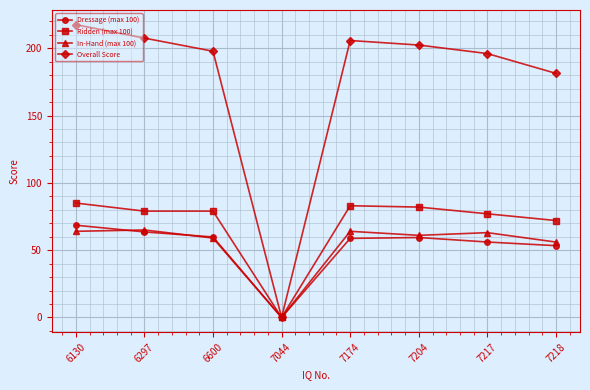

True or false: Ridden (max 100) has a value of 79.0 at 6297.

True